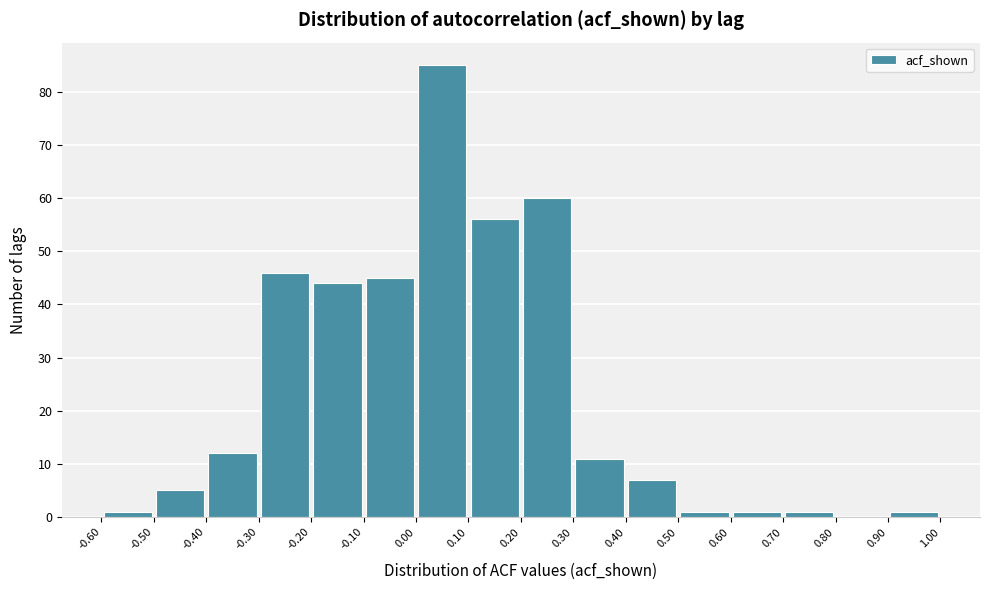

Reading left to right, list every bar in this chart as the range it spans on the x-axis followed by its height. The values are not printed on the chart, so give them approximately, as read against the axis.

-0.60 to -0.50: 1
-0.50 to -0.40: 5
-0.40 to -0.30: 12
-0.30 to -0.20: 46
-0.20 to -0.10: 44
-0.10 to 0.00: 45
0.00 to 0.10: 85
0.10 to 0.20: 56
0.20 to 0.30: 60
0.30 to 0.40: 11
0.40 to 0.50: 7
0.50 to 0.60: 1
0.60 to 0.70: 1
0.70 to 0.80: 1
0.80 to 0.90: 0
0.90 to 1.00: 1